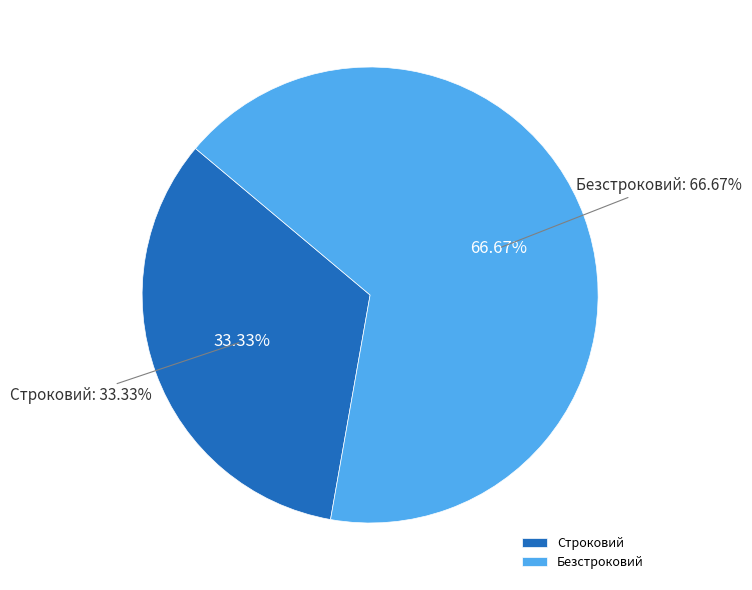

The Строковий slice represents 33% of the pie. True or false?

True